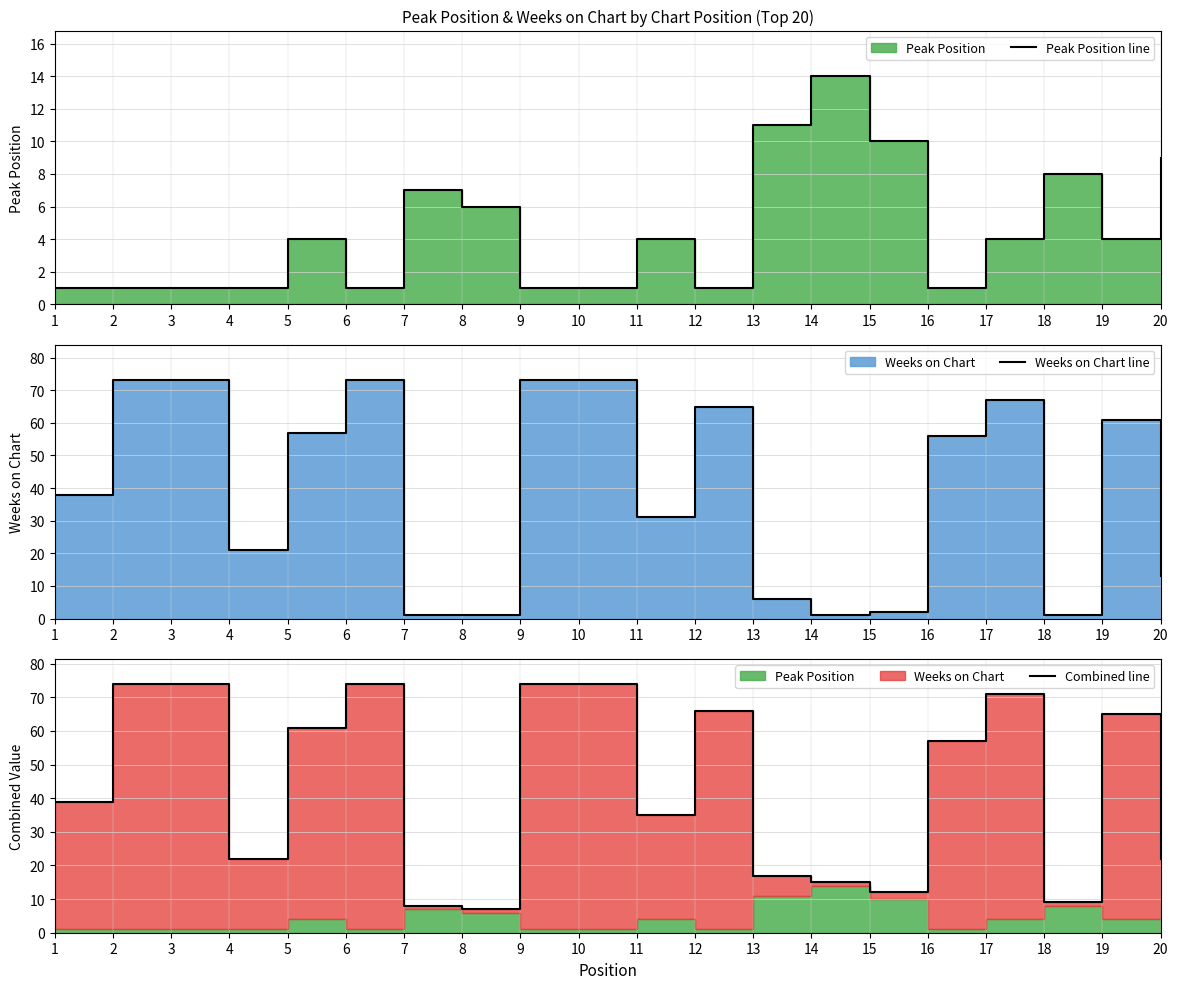

How many data points in Peak Position line are above 4?

7